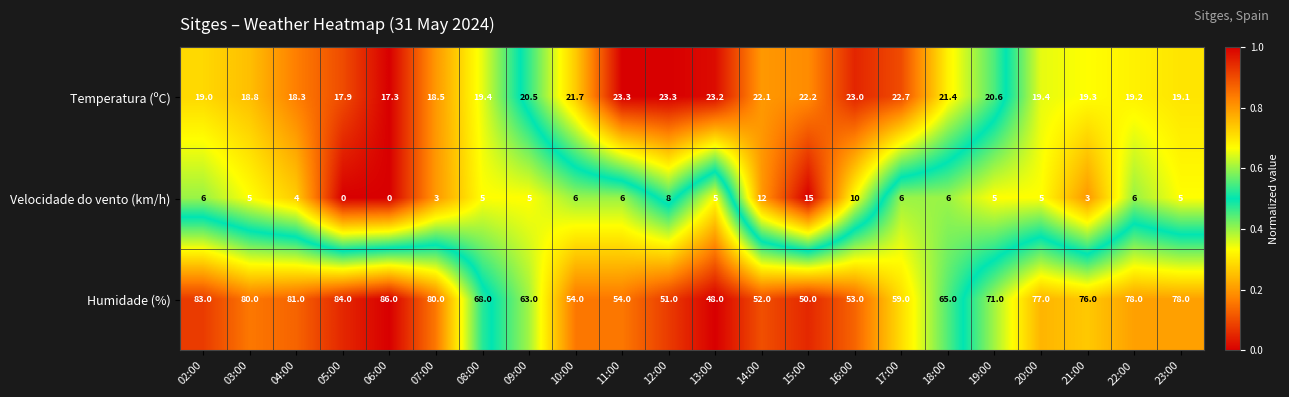

What is the difference between the second highest and second lowest values in the Humidade (%) series?

34.0